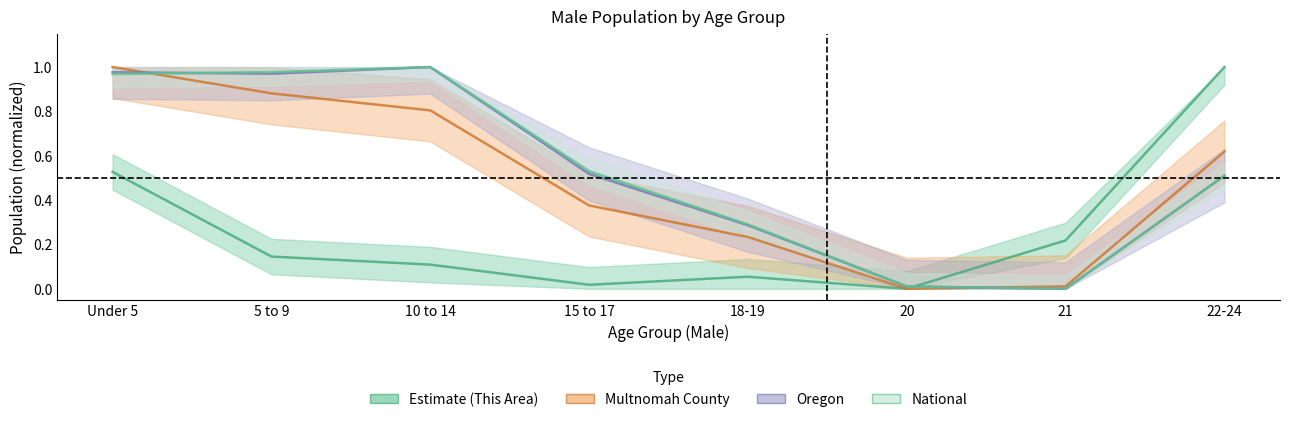

Is it true that National equals 1.0 at Under 5?

True